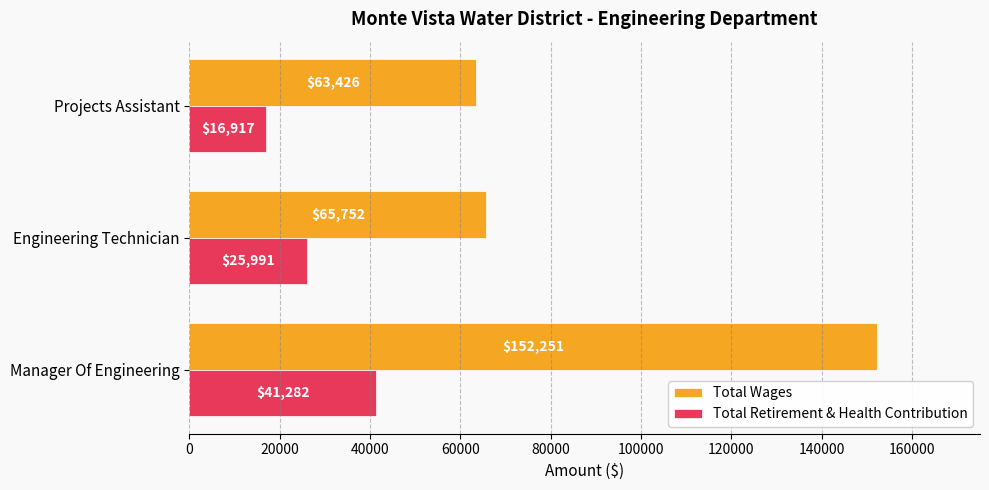

Which series has the largest range (max minus min)?

Total Wages